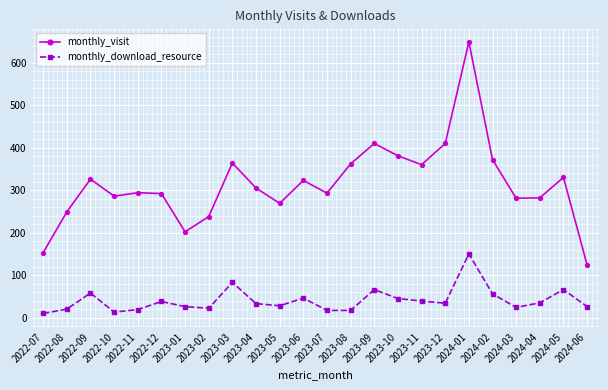

What is the label of the 20th point from the right?

2022-11